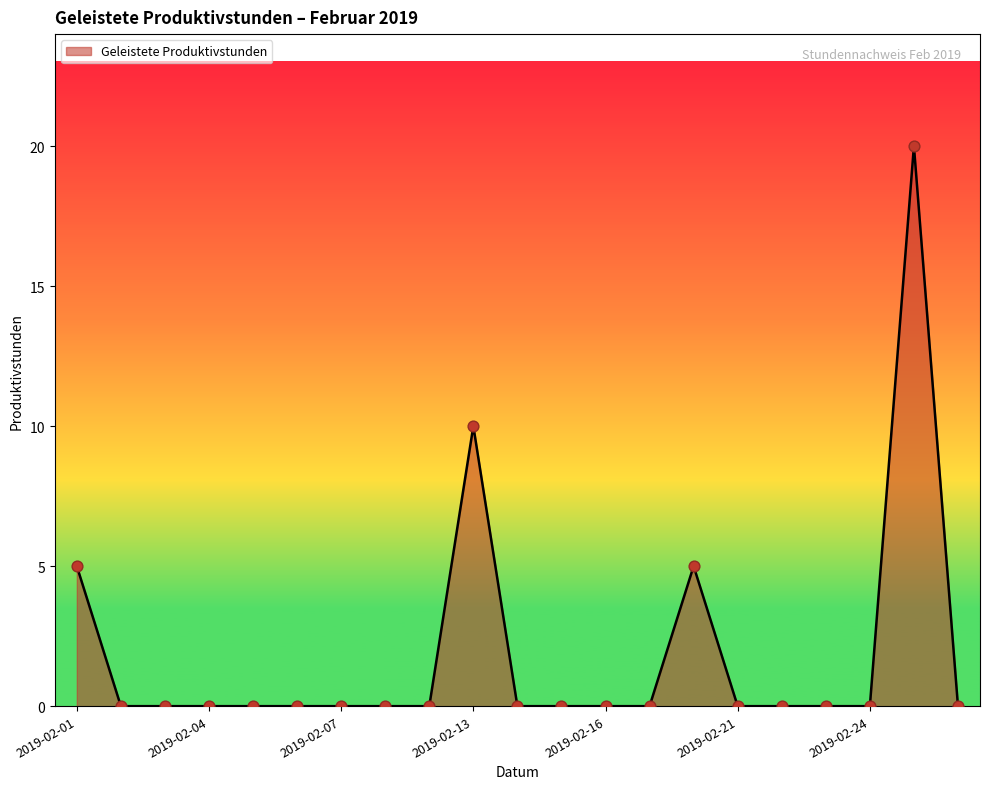

What is the maximum value shown in the chart?

20